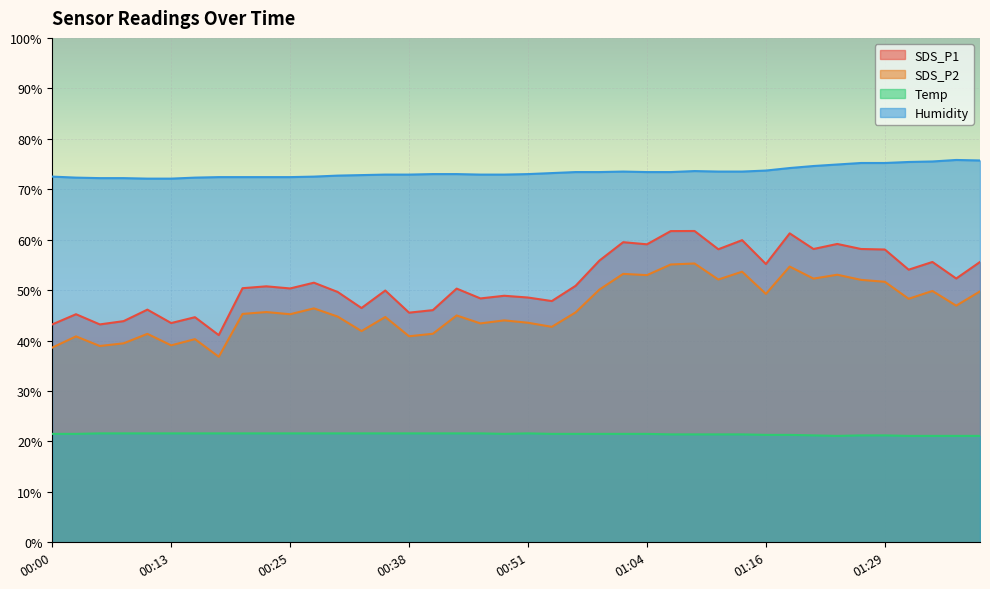

True or false: SDS_P2 and Humidity cross at least once.

False